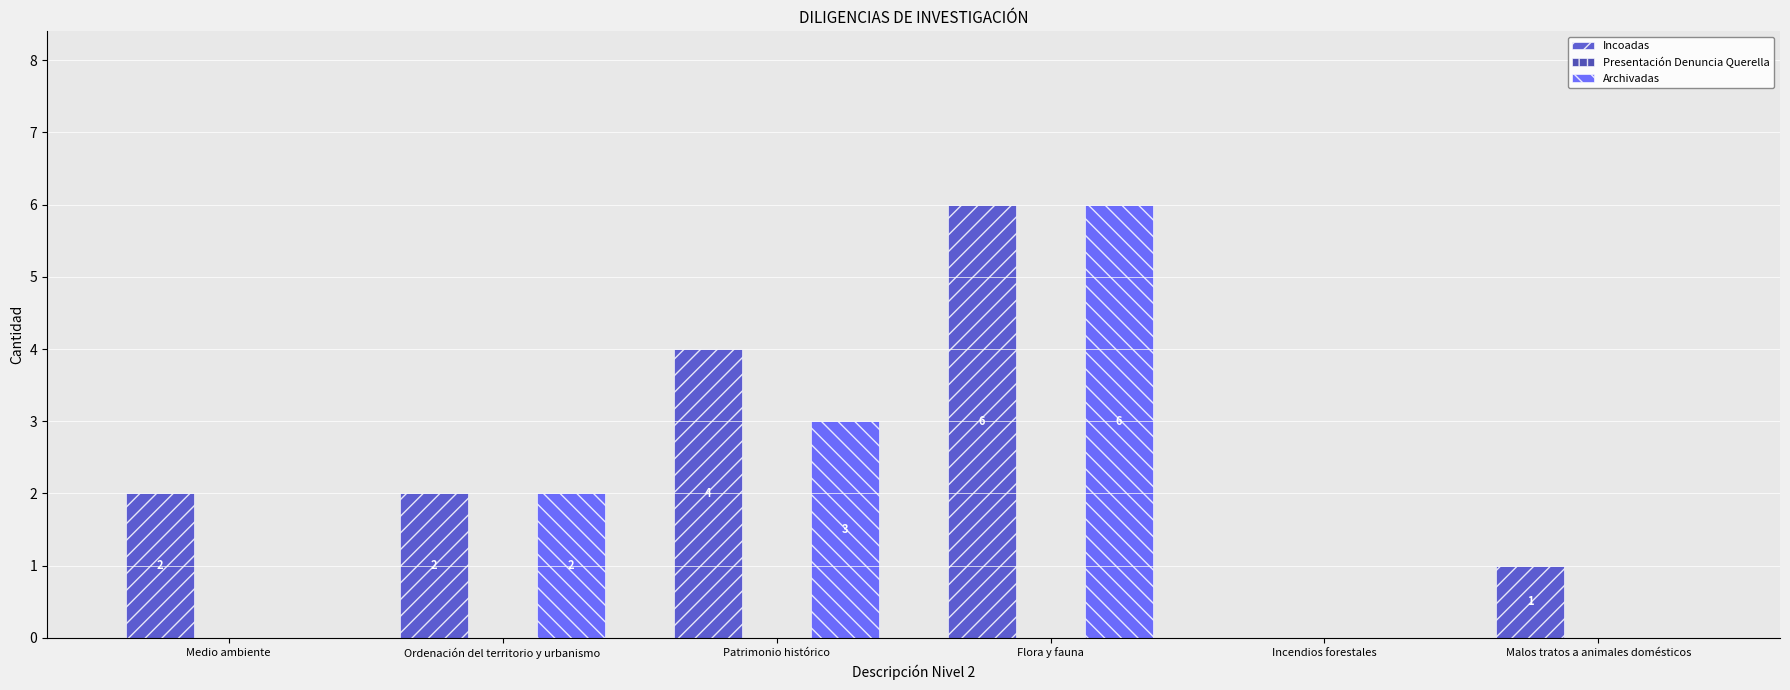

How many groups of bars are there?

6